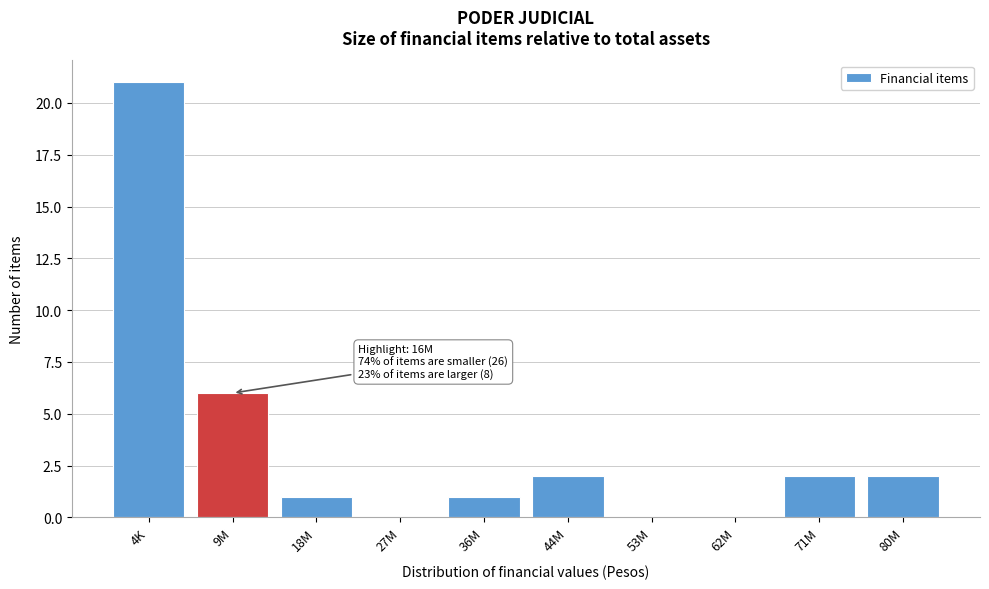

Reading right to left, list all the values displayed in this chart.

80M=2	71M=2	62M=0	53M=0	44M=2	36M=1	27M=0	18M=1	9M=6	4K=21